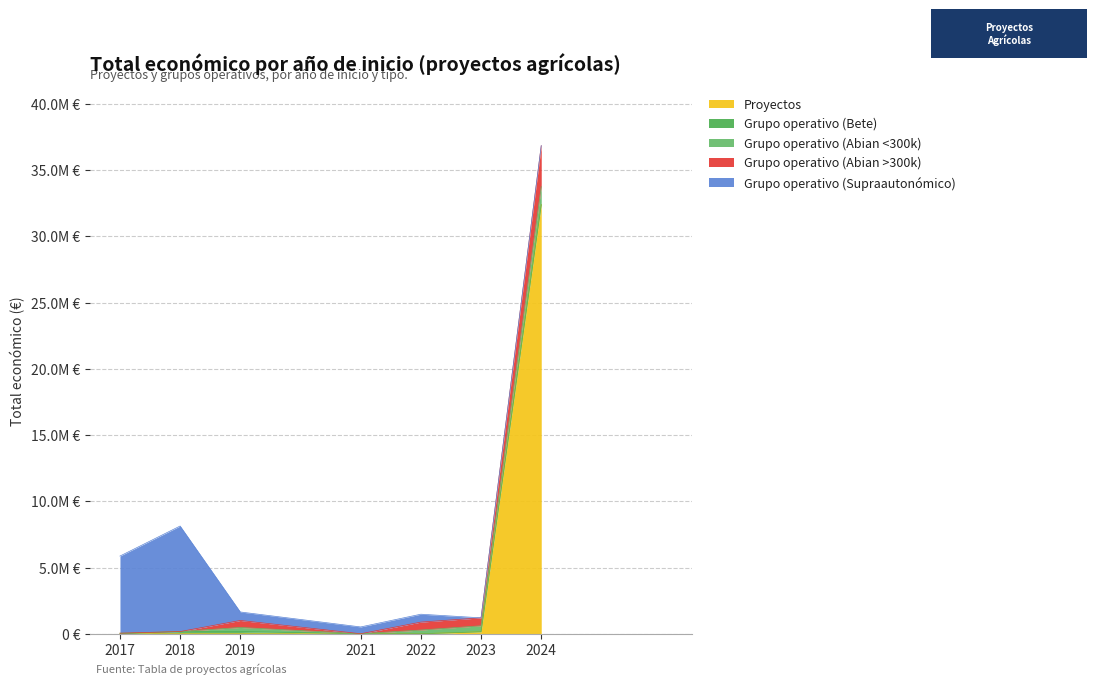

At how many categories does at least one series exceed 32121609?

1